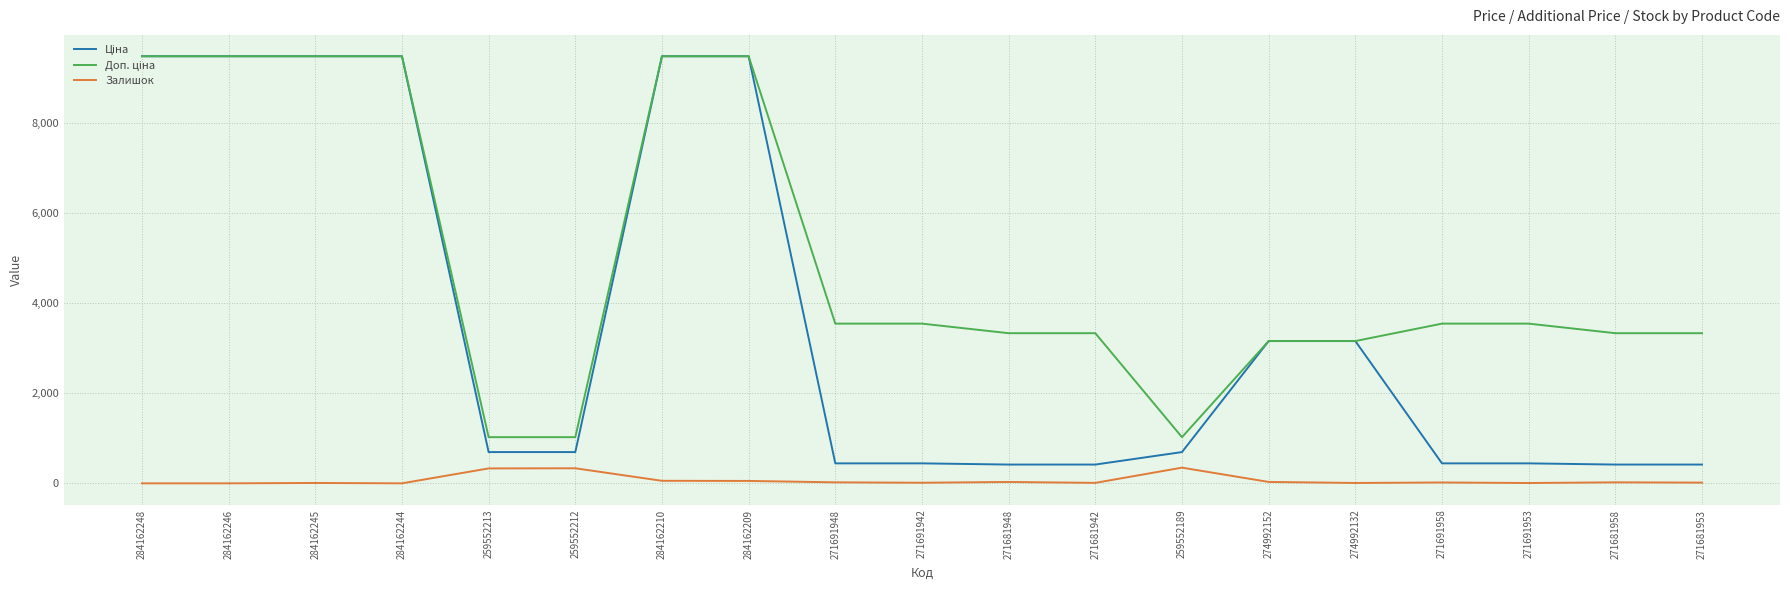

What is the maximum value shown in the chart?

9480.1